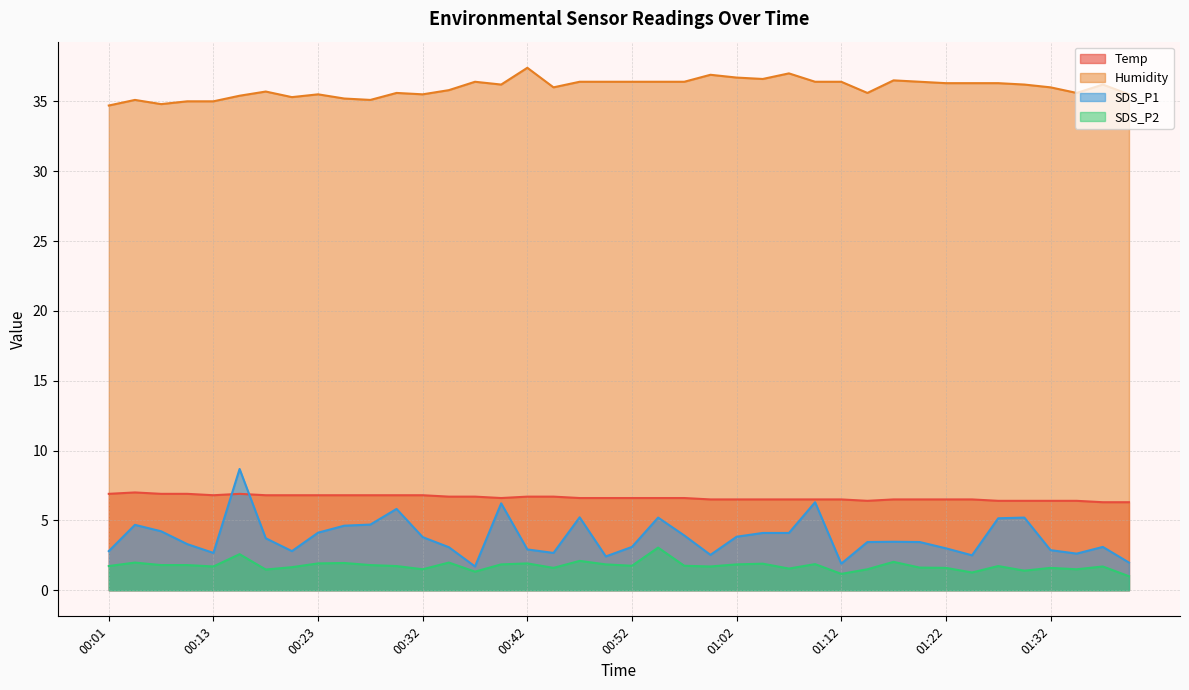

What is the label of the 16th point from the right?

01:02